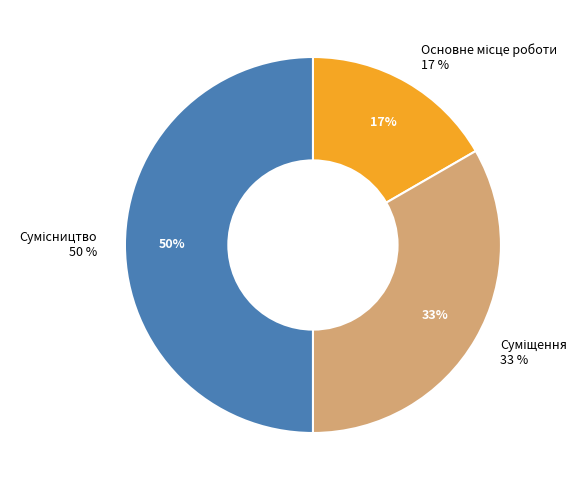

Is there any slice that represents more than half of the pie?

No